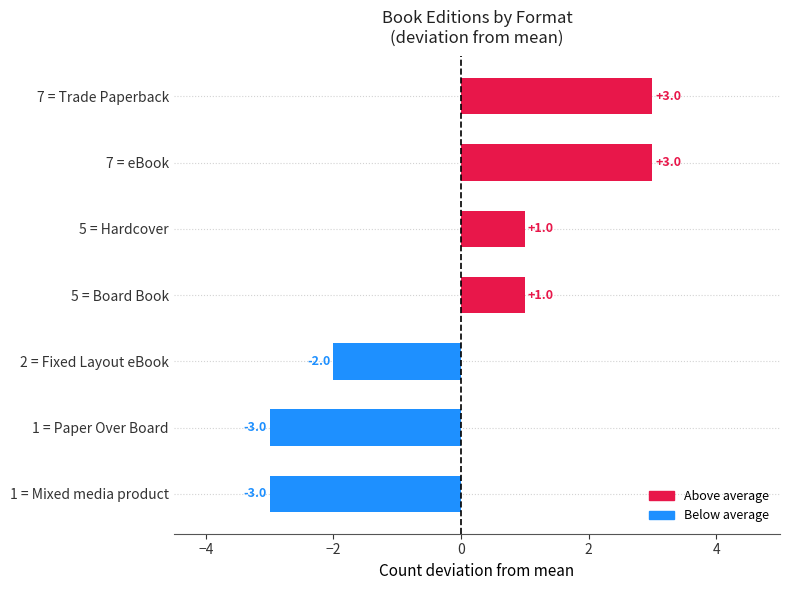

Are the bars horizontal?

Yes